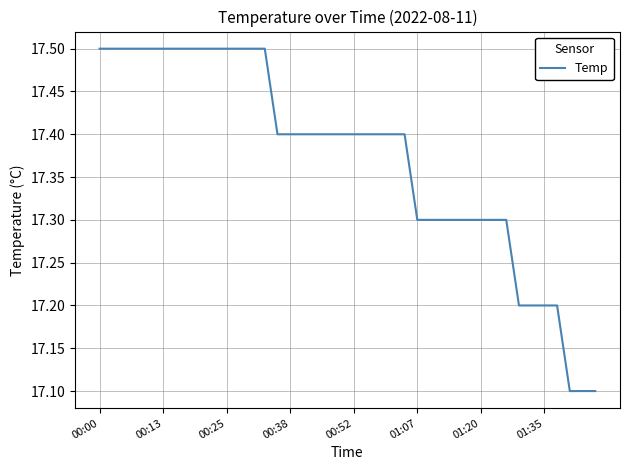

What is the maximum value shown in the chart?

17.5